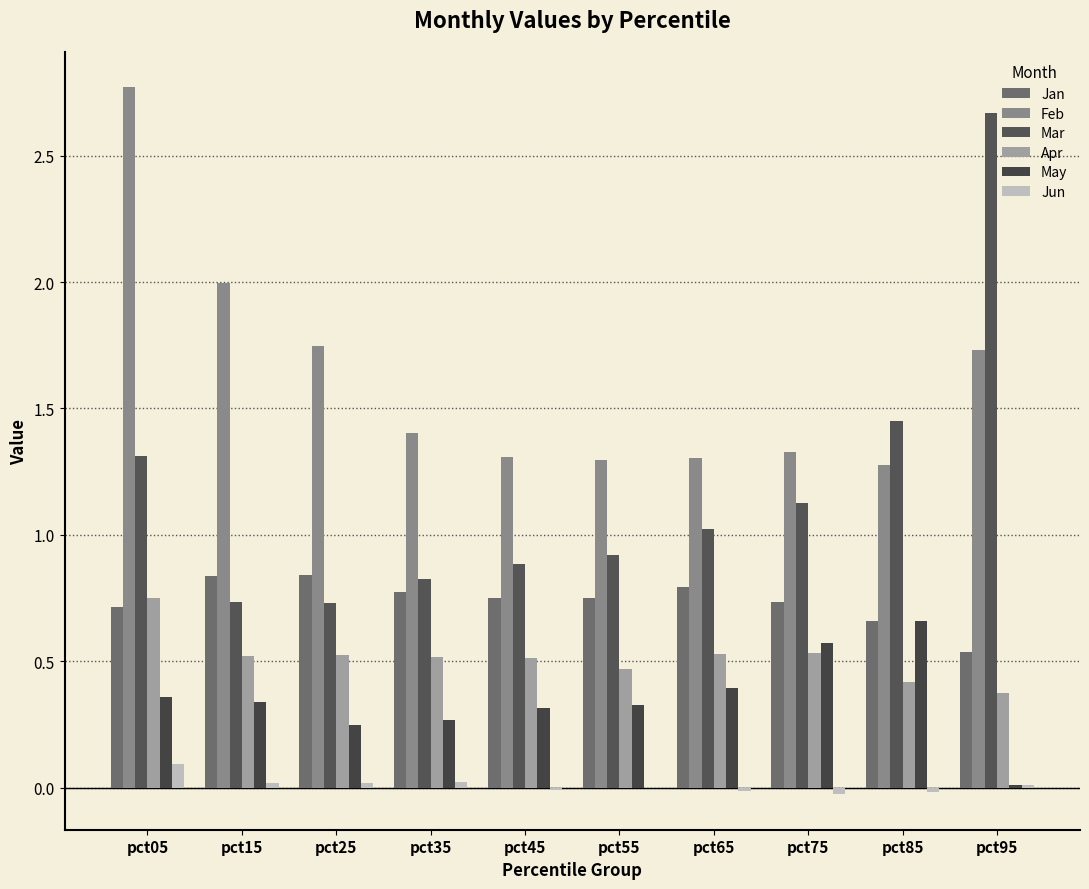

Which label corresponds to the largest value in the chart?

pct05